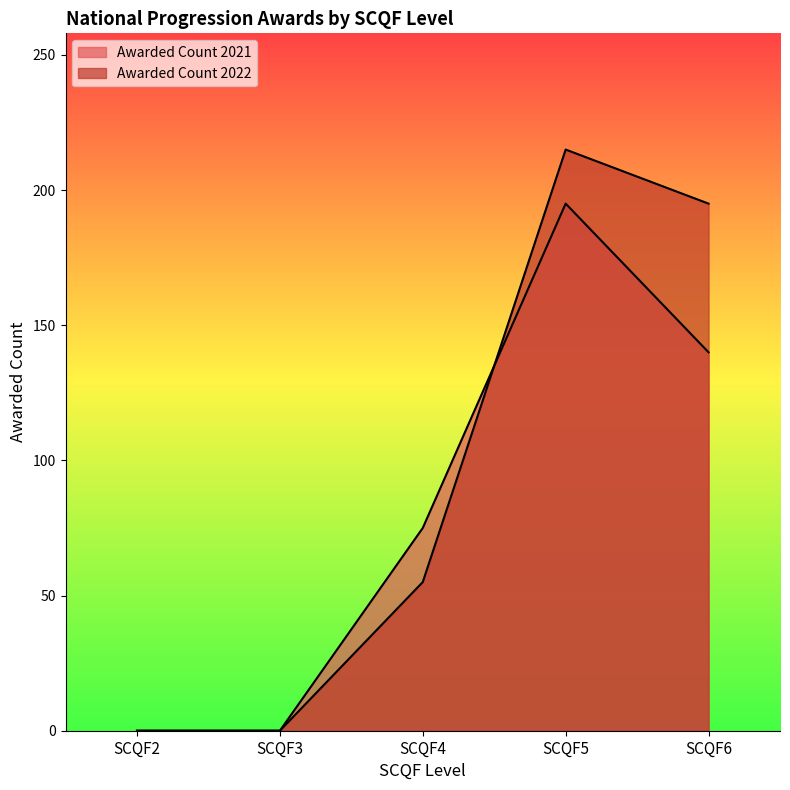

What is the total value across all series at SCQF5?

410